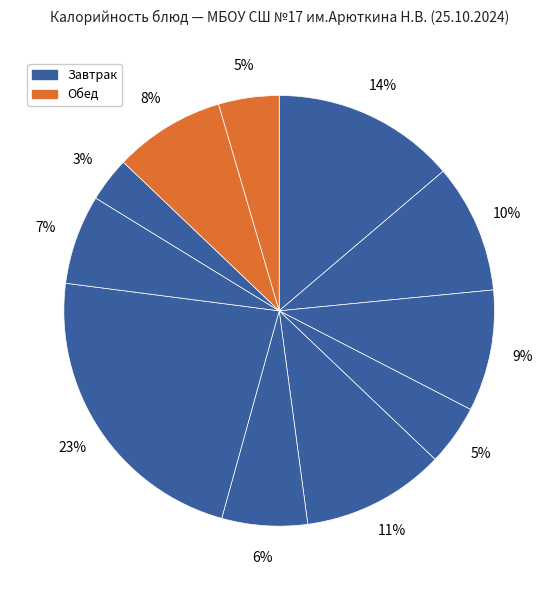

How many segments does this pie chart have?

11